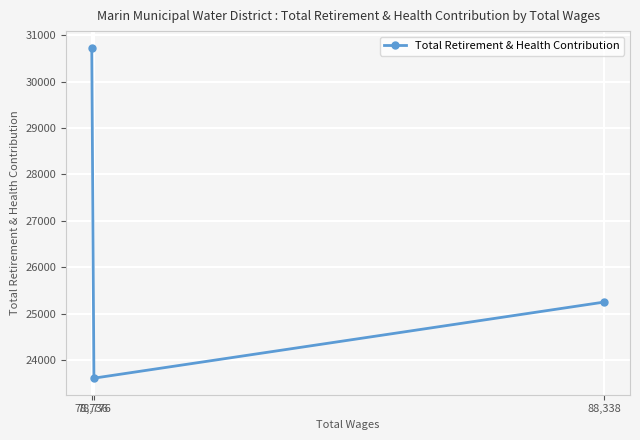

How many lines are shown in the chart?

1